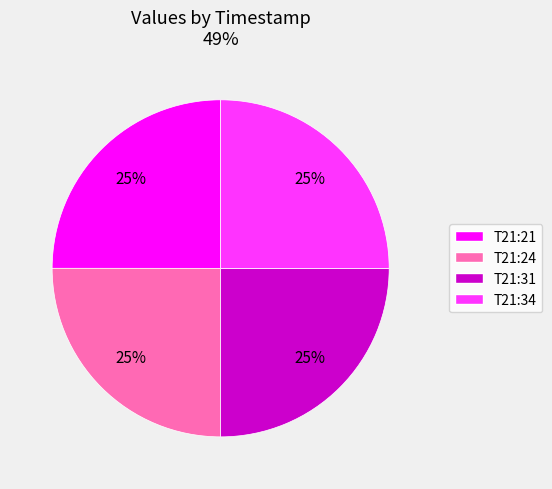

Approximately how many times larger is the value at T21:24 compared to T21:31?

1.0